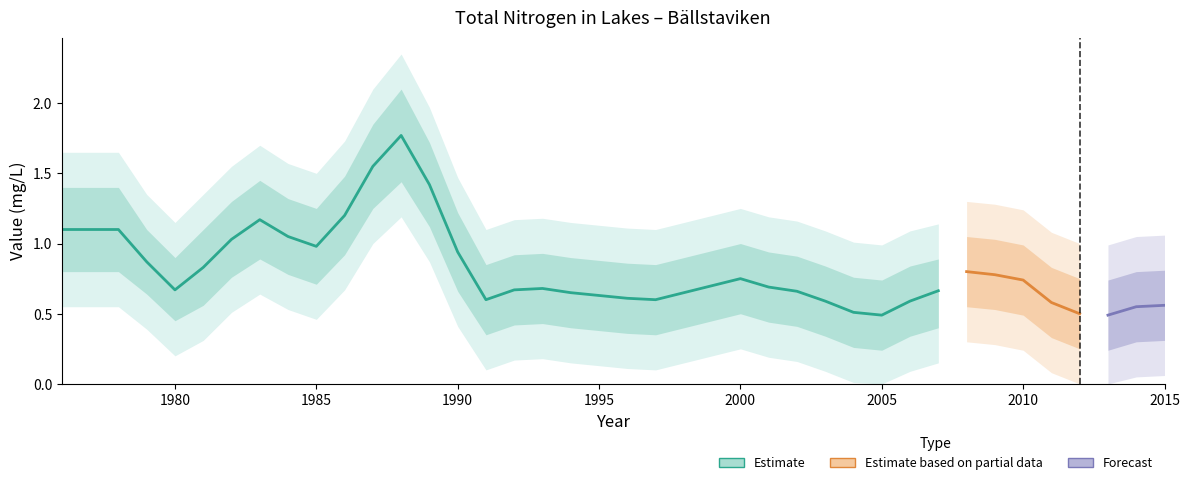

Reading left to right, extract all data points from this chart.

Bällstaviken: 1976=1.1	1977=1.1	1978=1.1	1979=0.9	1980=0.7	1981=0.8	1982=1.0	1983=1.2	1984=1.1	1985=1.0	1986=1.2	1987=1.6	1988=1.8	1989=1.4	1990=0.9	1991=0.6	1992=0.7	1993=0.7	1994=0.7	1995=0.6	1996=0.6	1997=0.6	1998=0.7	1999=0.7	2000=0.8	2001=0.7	2002=0.7	2003=0.6	2004=0.5	2005=0.5	2006=0.6	2007=0.7	2008=0.8	2009=0.8	2010=0.7	2011=0.6	2012=0.5	2013=0.5	2014=0.6	2015=0.6
upper_bound: 1976=1.4	1977=1.4	1978=1.4	1979=1.1	1980=0.9	1981=1.1	1982=1.3	1983=1.4	1984=1.3	1985=1.2	1986=1.5	1987=1.9	1988=2.1	1989=1.7	1990=1.2	1991=0.8	1992=0.9	1993=0.9	1994=0.9	1995=0.9	1996=0.9	1997=0.8	1998=0.9	1999=0.9	2000=1.0	2001=0.9	2002=0.9	2003=0.8	2004=0.8	2005=0.7	2006=0.8	2007=0.9	2008=1.1	2009=1.0	2010=1.0	2011=0.8	2012=0.8	2013=0.7	2014=0.8	2015=0.8
lower_bound: 1976=0.8	1977=0.8	1978=0.8	1979=0.6	1980=0.5	1981=0.6	1982=0.8	1983=0.9	1984=0.8	1985=0.7	1986=0.9	1987=1.2	1988=1.4	1989=1.1	1990=0.7	1991=0.3	1992=0.4	1993=0.4	1994=0.4	1995=0.4	1996=0.4	1997=0.3	1998=0.4	1999=0.5	2000=0.5	2001=0.4	2002=0.4	2003=0.3	2004=0.3	2005=0.2	2006=0.3	2007=0.4	2008=0.6	2009=0.5	2010=0.5	2011=0.3	2012=0.2	2013=0.2	2014=0.3	2015=0.3